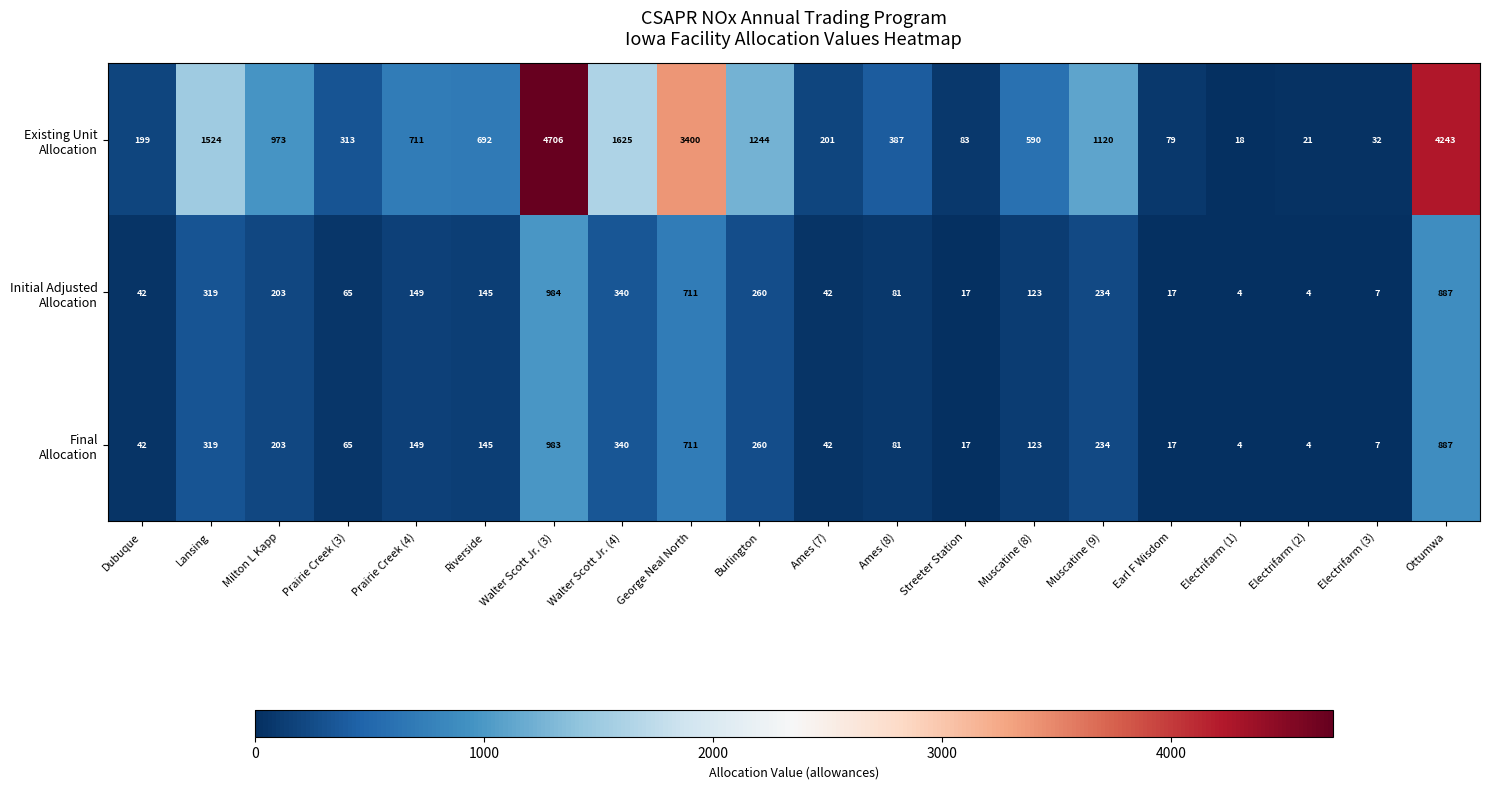

At how many categories does at least one series exceed 3124?

3